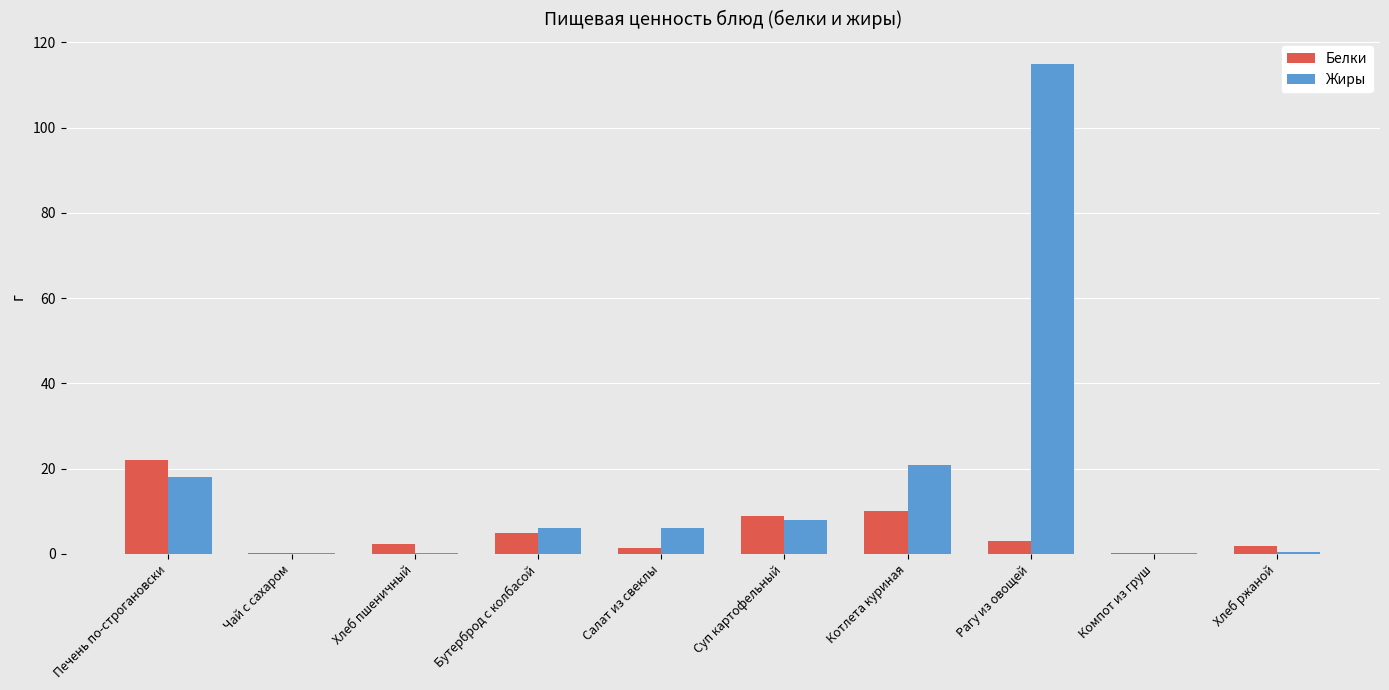

At which category is the sum across all series the highest?

Рагу из овощей